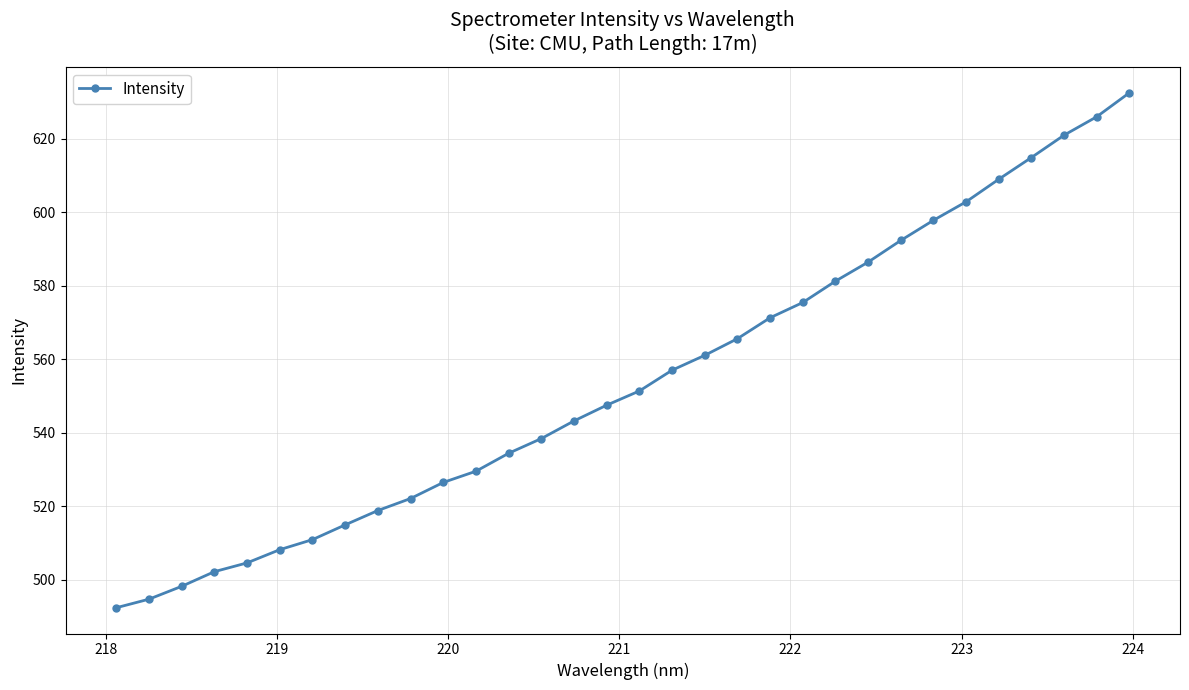

What is the smallest value displayed?

492.4